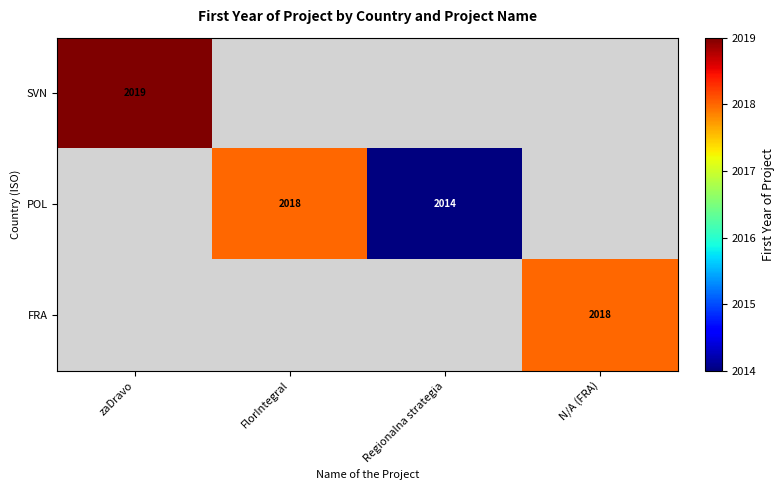

Is it true that POL equals 3197 at Regionalna strategia?

False